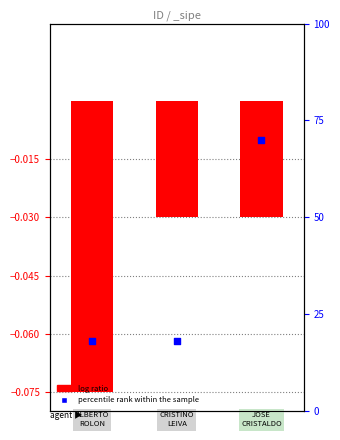

Which series has the largest total across all categories?

percentile rank within the sample